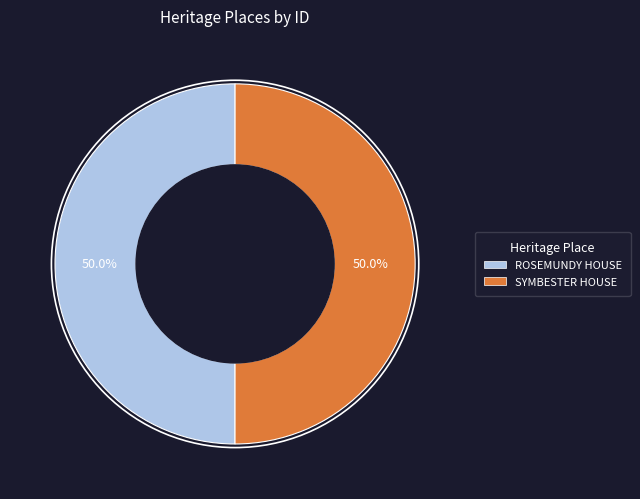

What percentage do SYMBESTER HOUSE and ROSEMUNDY HOUSE together represent?

100.0%